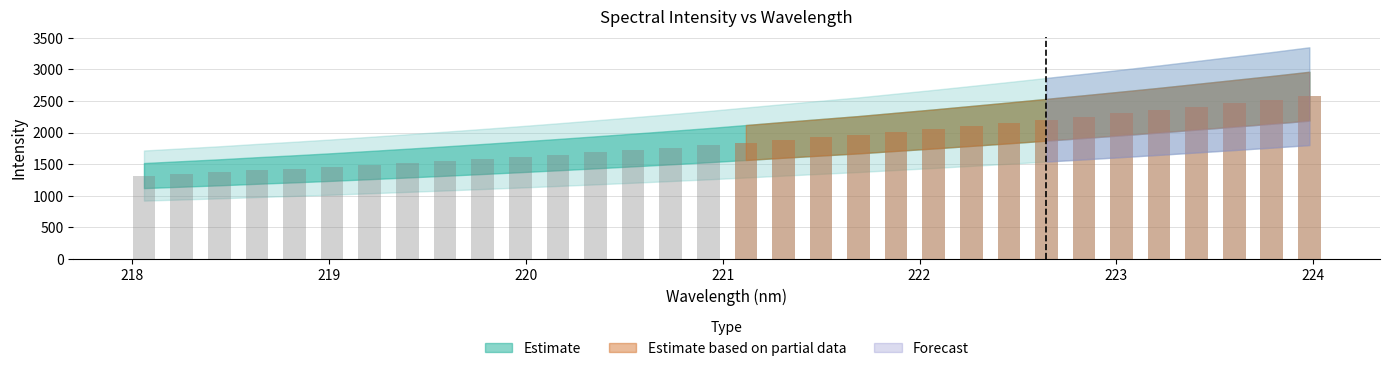

Approximately how many times larger is the value at 222.263 compared to 220.9264?

1.2